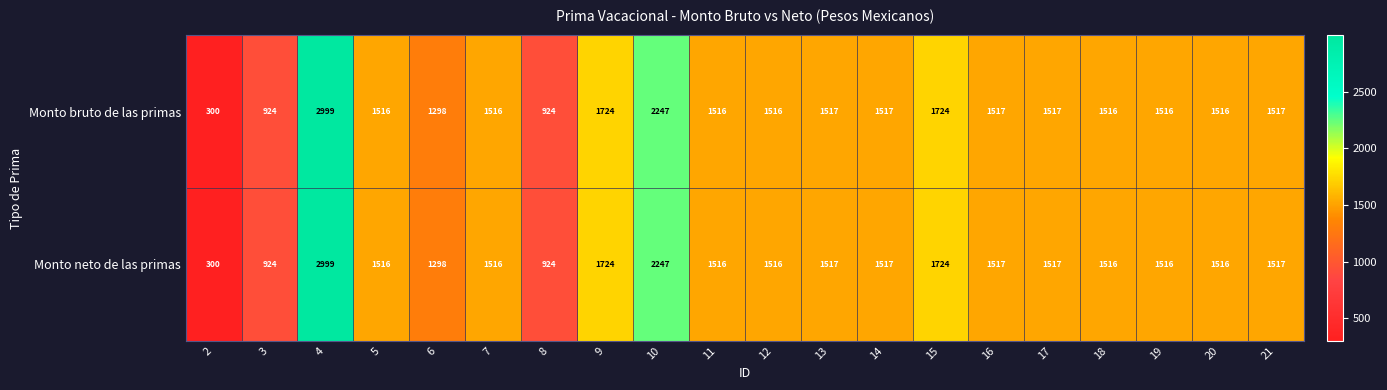

What is the approximate value of Monto neto de las primas at 7?

1516